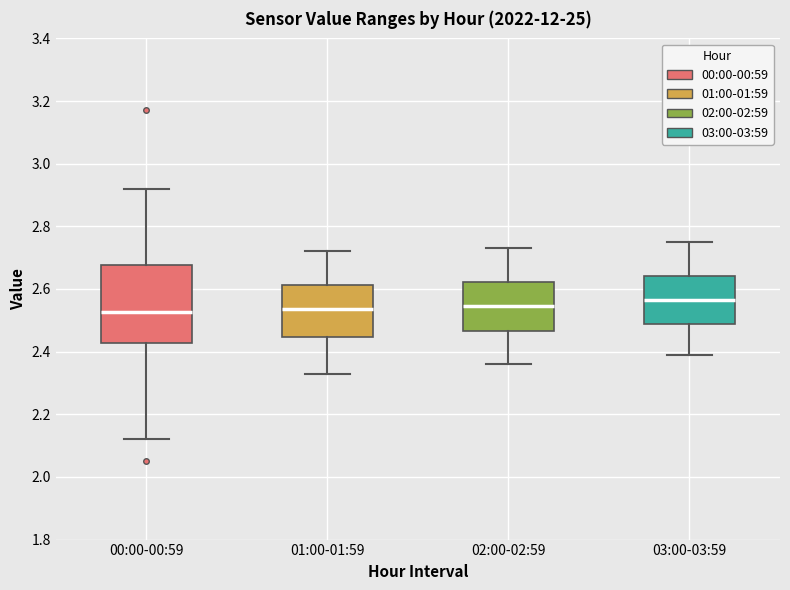

Comparing the boxes themselves (not the whiskers), which one is the tallest?

00:00-00:59